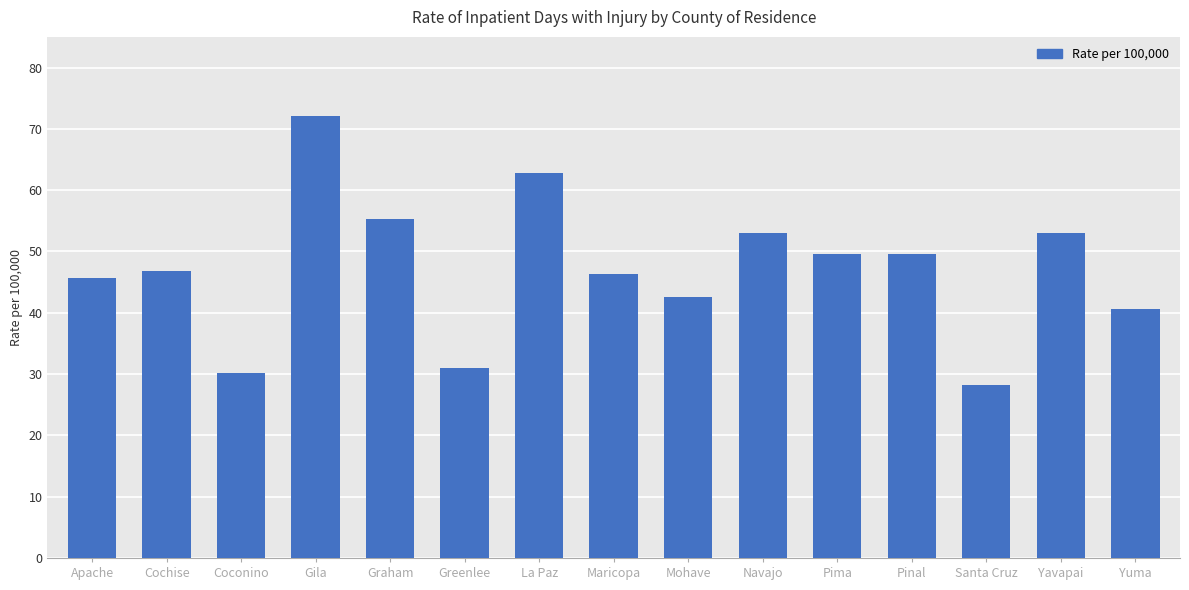

The chart shows a value of 42.5 at Mohave. True or false?

True